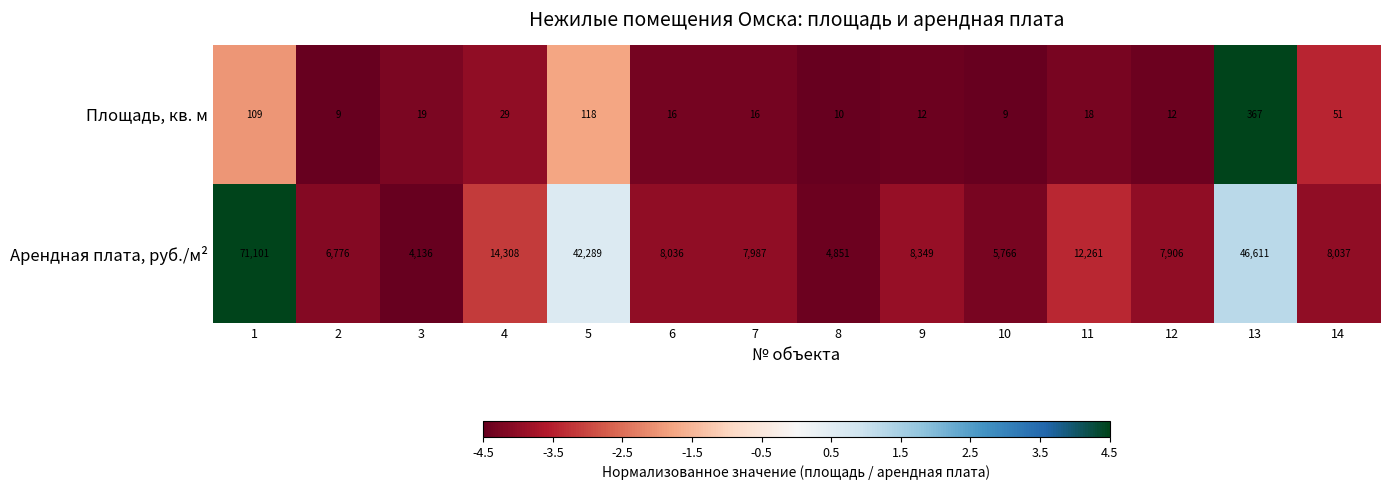

What is the sum of the Площадь, кв. м values at 5 and 4?

147